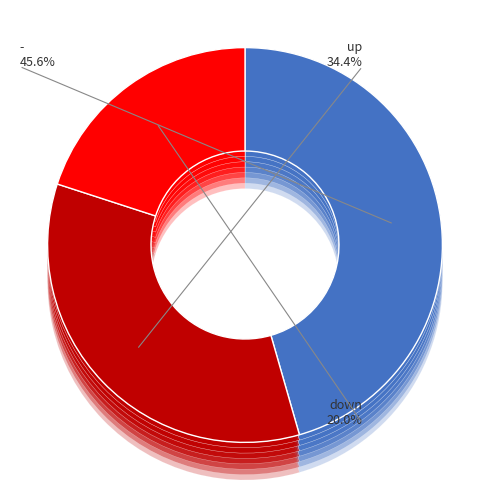

Rank the categories by value from highest to lowest.

-, up, down